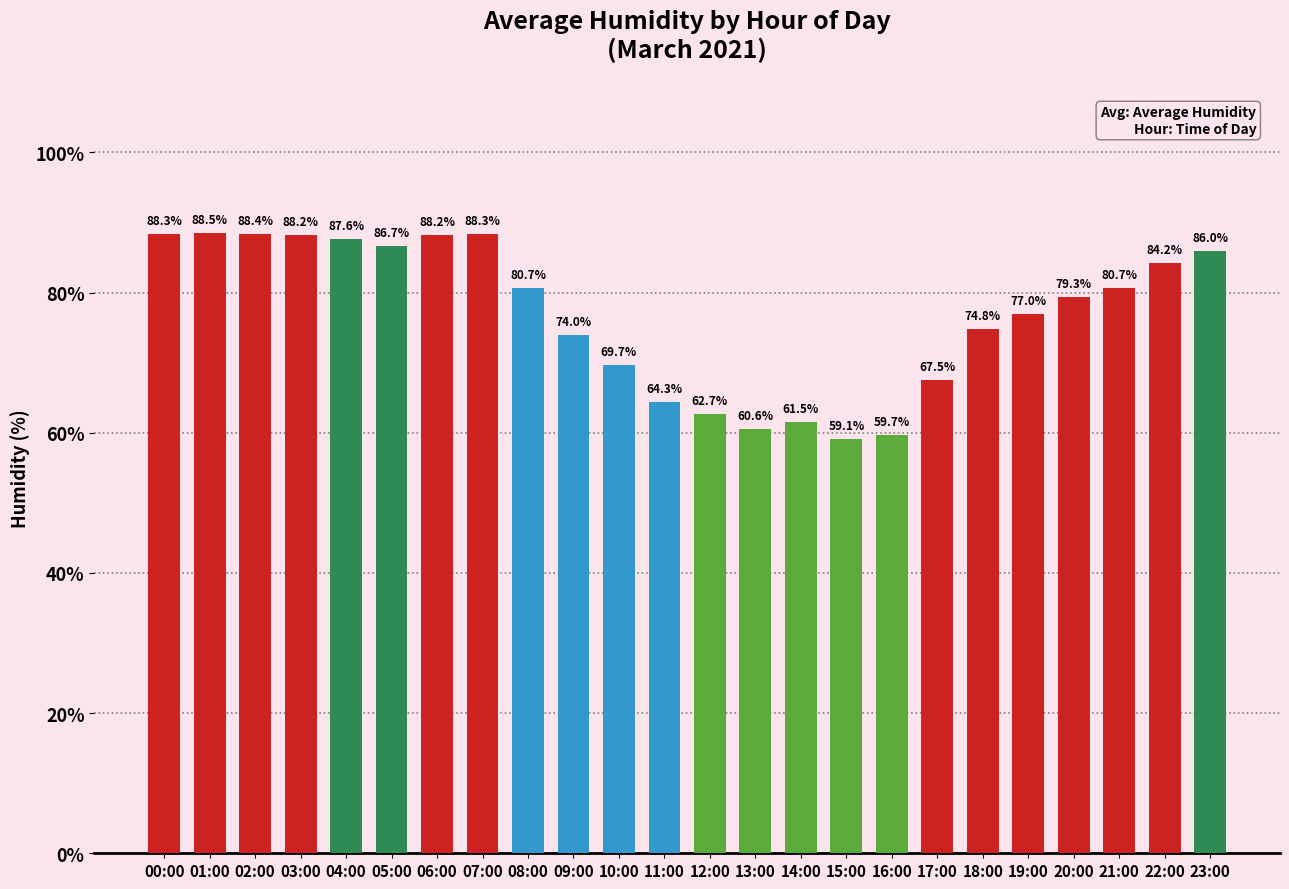

At which category does the chart reach its minimum across all series?

15:00